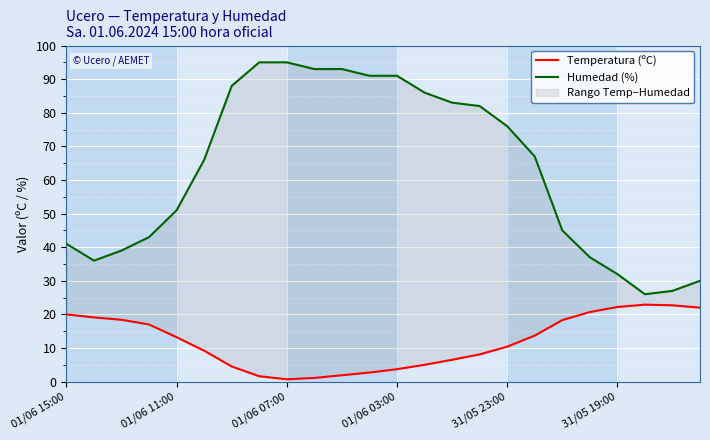

How many data points does each series have?

24